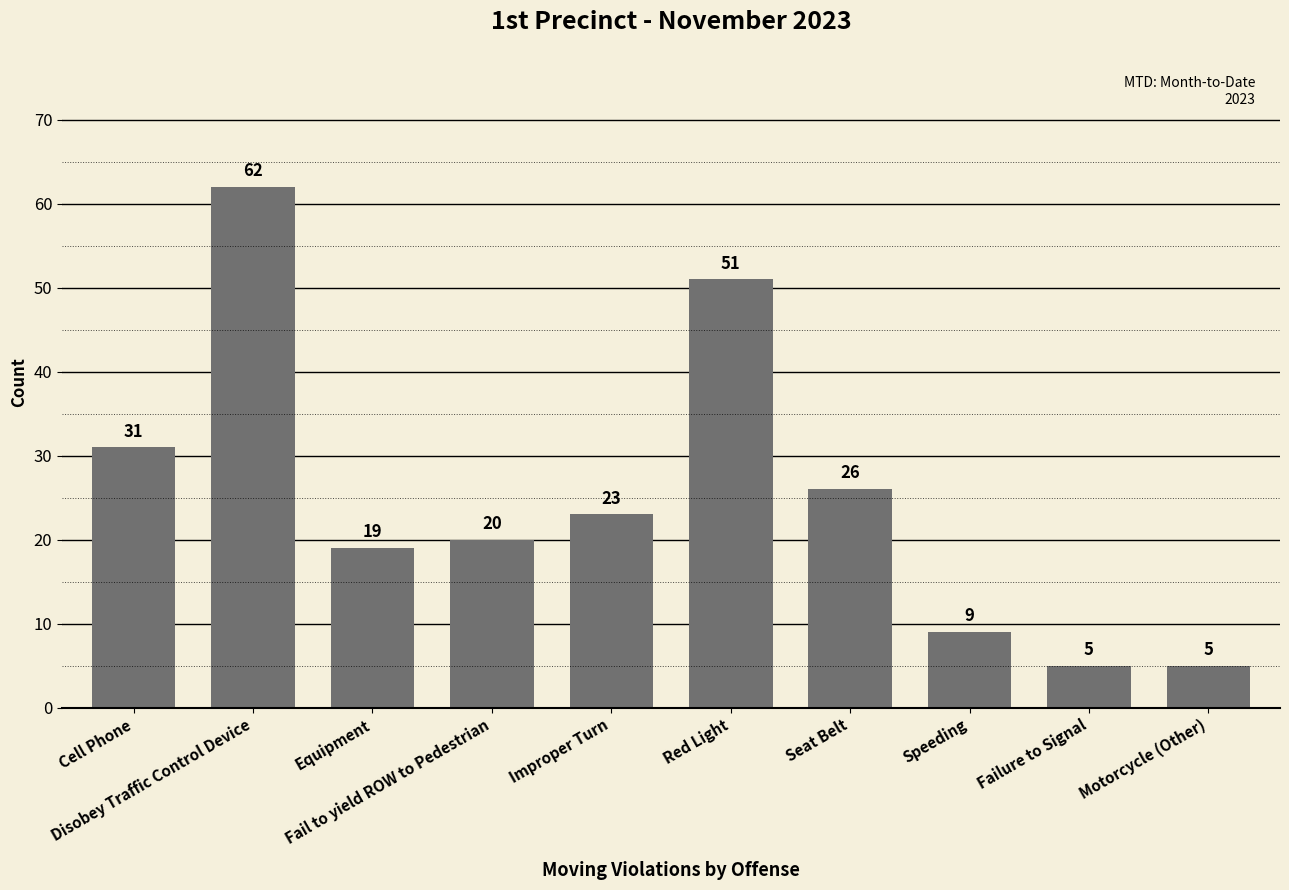

What is the difference between the maximum and second lowest values?

57